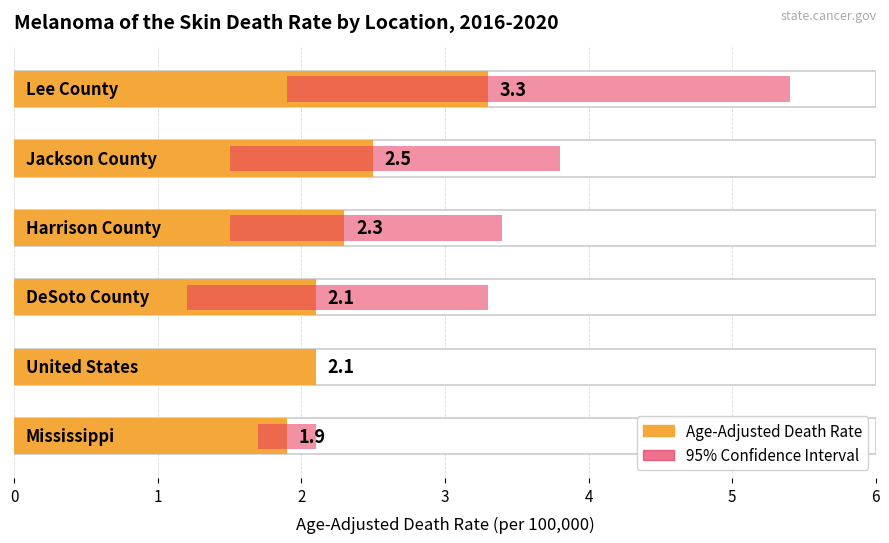

Rank the series by their average value, from highest to lowest.

Upper CI, Age-Adjusted Death Rate, Lower CI